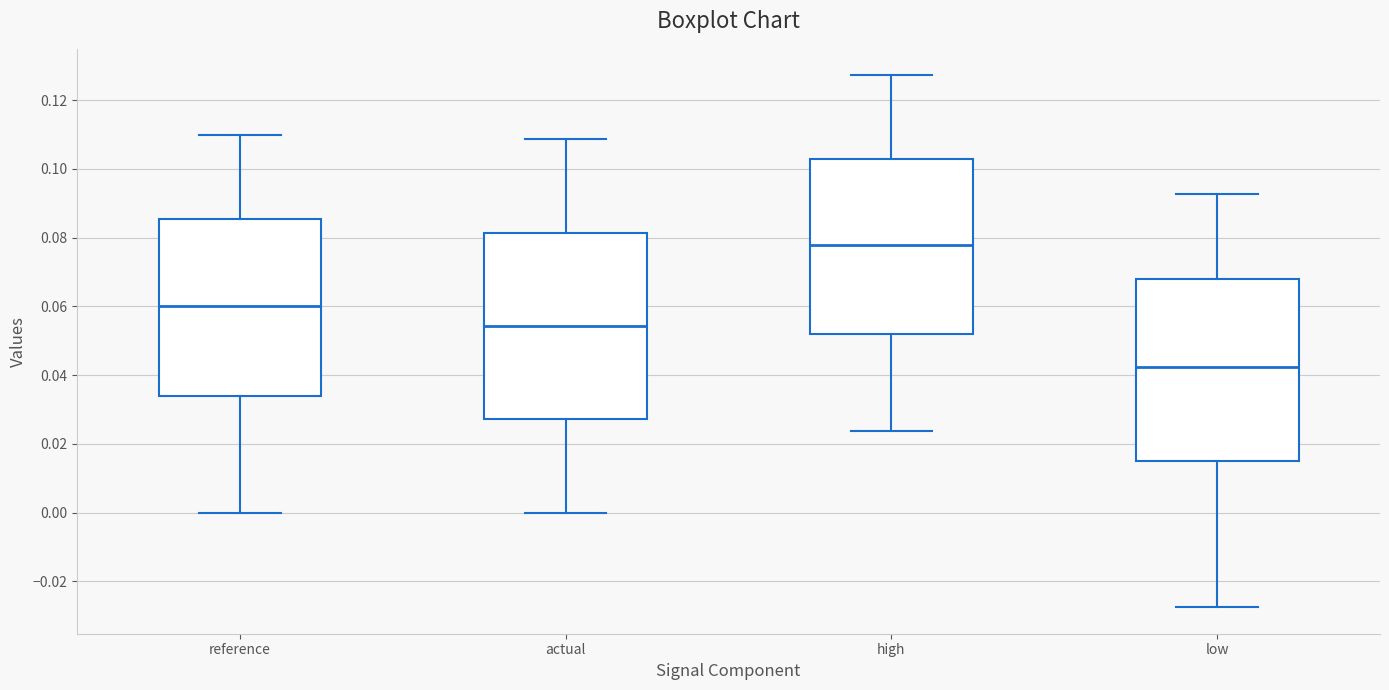

Reading left to right, read every box against the y-axis: the position of its median line, the range the box covers, and the ends of its whiskers. The values are not printed on the chart, so give them approximately, as read against the axis.

reference: median 0.060, box 0.034 to 0.086, whiskers 0.000 to 0.110
actual: median 0.054, box 0.028 to 0.082, whiskers 0.000 to 0.108
high: median 0.078, box 0.052 to 0.102, whiskers 0.024 to 0.128
low: median 0.042, box 0.014 to 0.068, whiskers -0.028 to 0.092